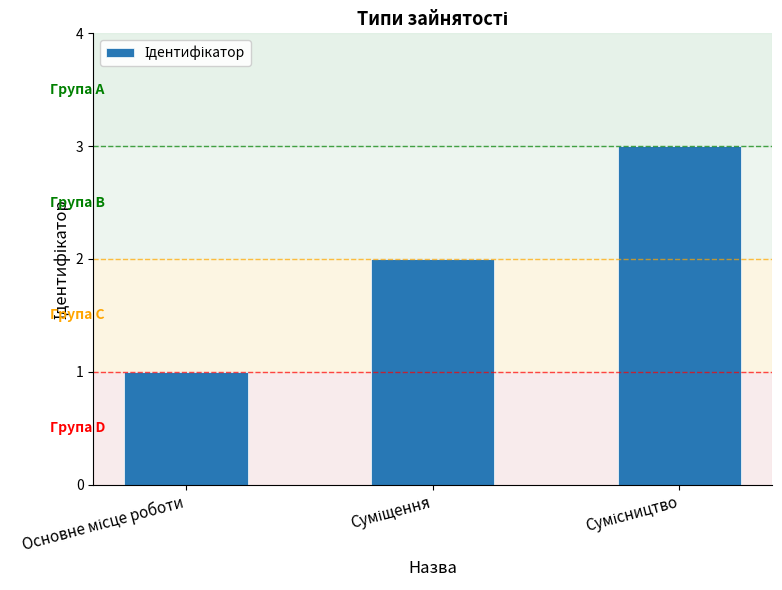

What is the sum of all values?

6